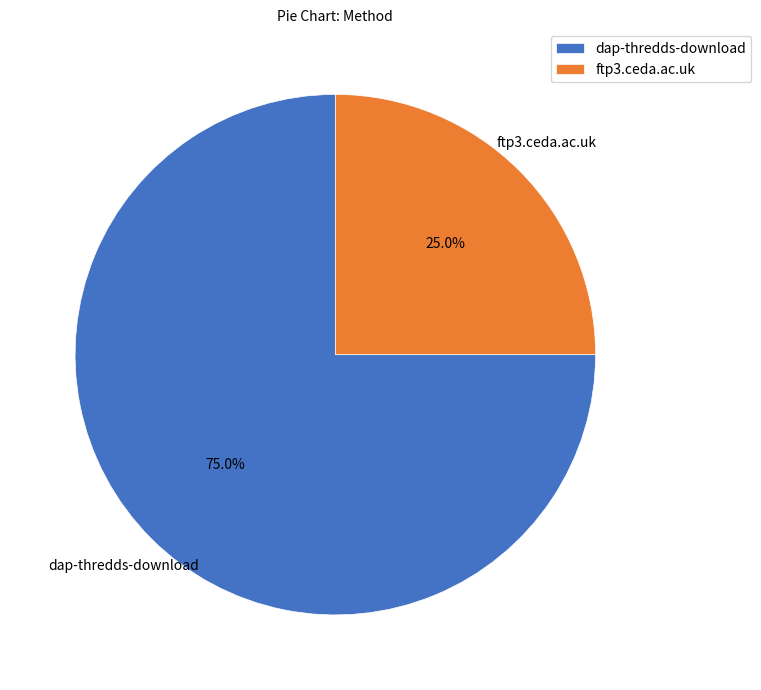

Approximately how many times larger is the value at dap-thredds-download compared to ftp3.ceda.ac.uk?

3.0